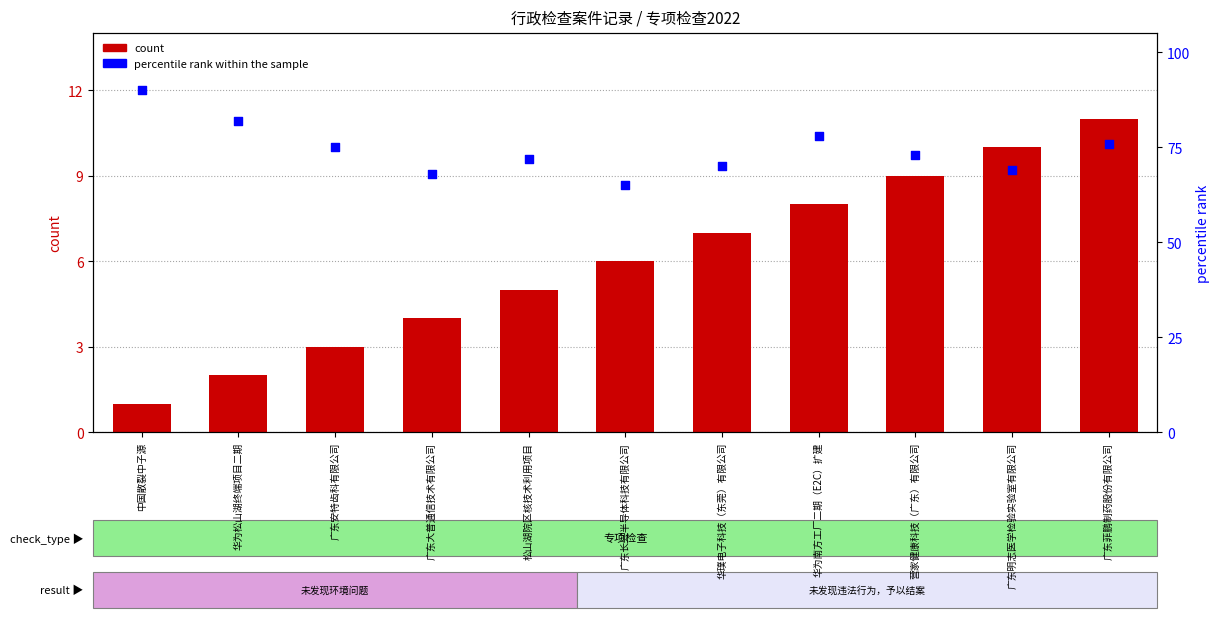

What are all the series names shown in the legend?

count, percentile rank within the sample